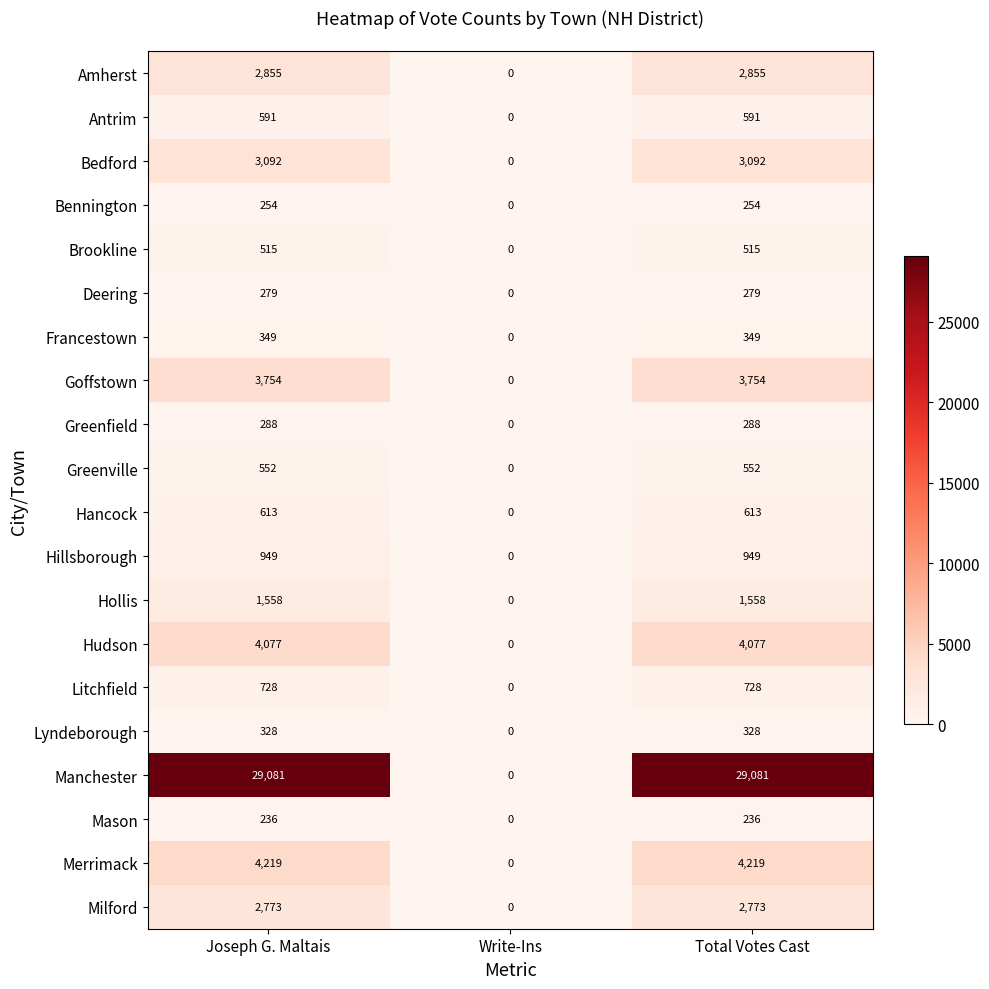

Which category has the lowest value in the Francestown series?

Write-Ins